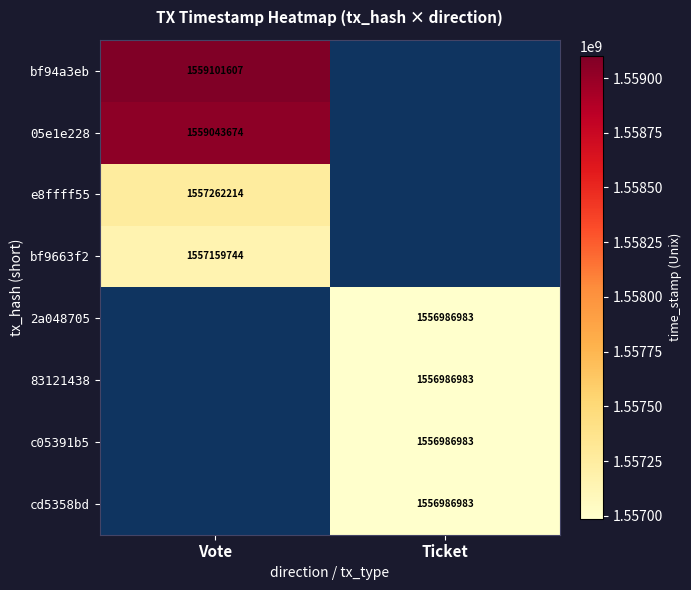

Count the number of data series in this chart.

8